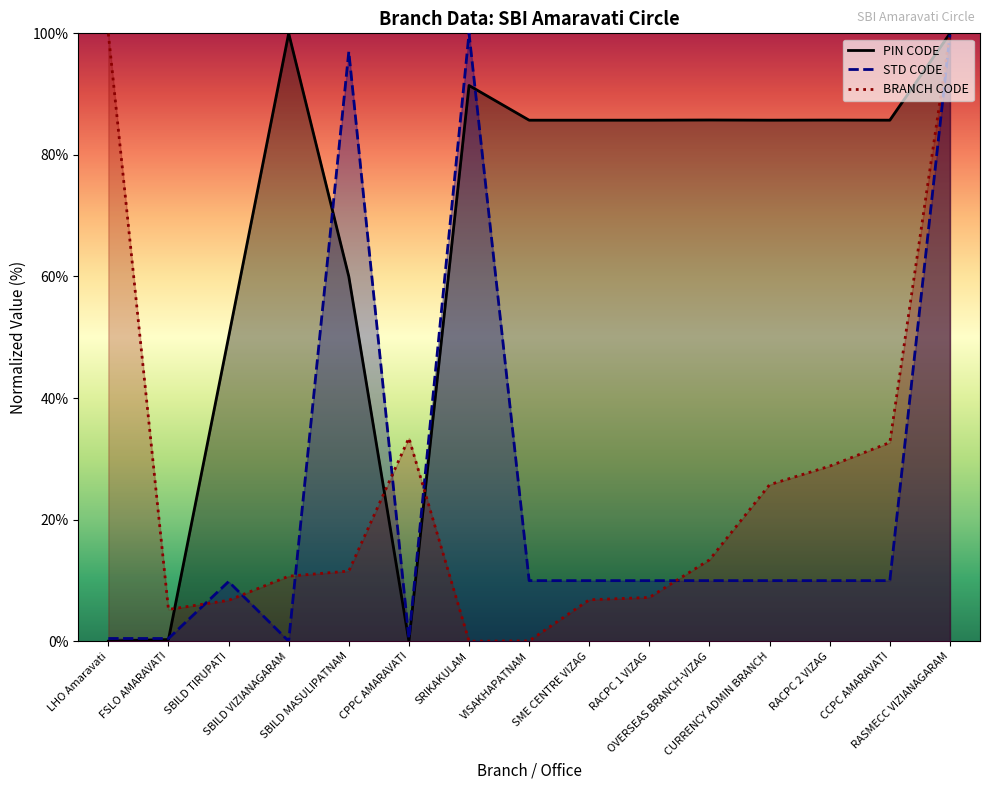

True or false: BRANCH CODE has a value of 25.8 at CURRENCY ADMIN BRANCH.

True